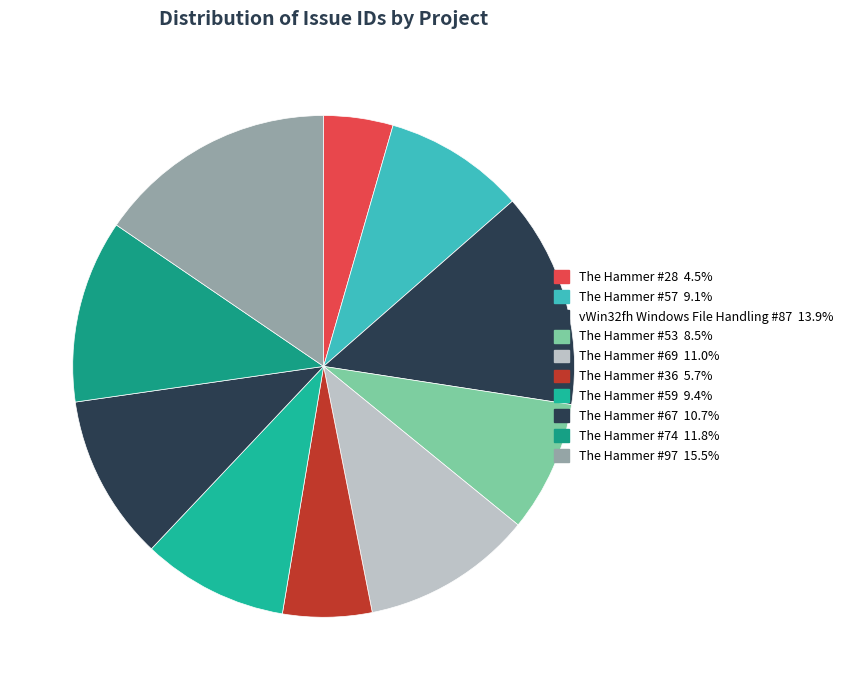

What is the smallest slice in the pie chart?

The Hammer #28